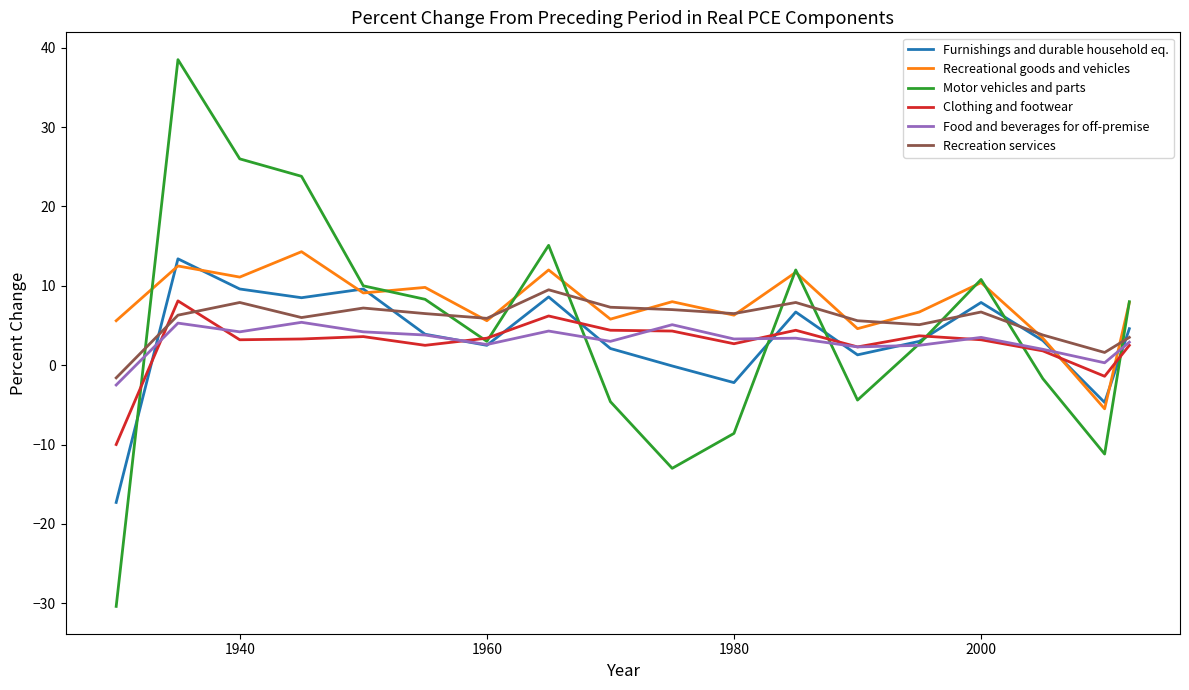

What are all the series names shown in the legend?

Furnishings and durable household eq., Recreational goods and vehicles, Motor vehicles and parts, Clothing and footwear, Food and beverages for off-premise, Recreation services